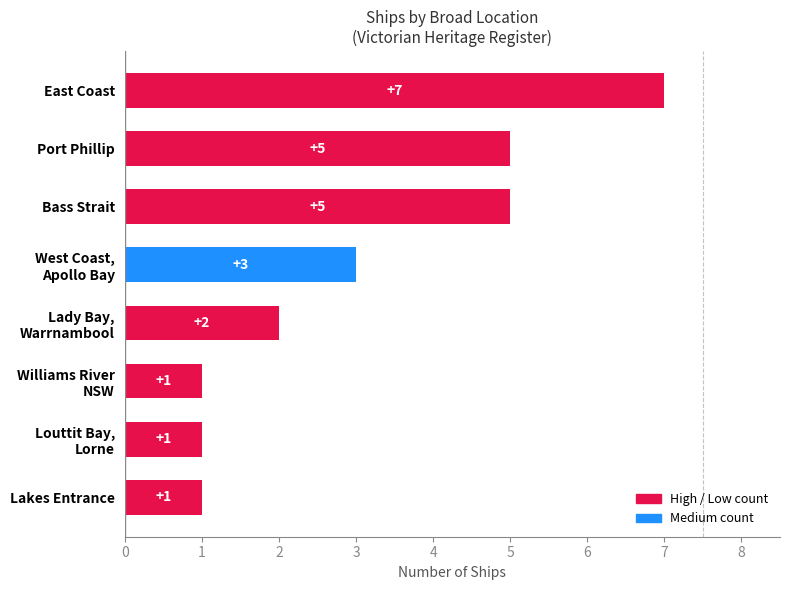

How many bars are there in total?

8